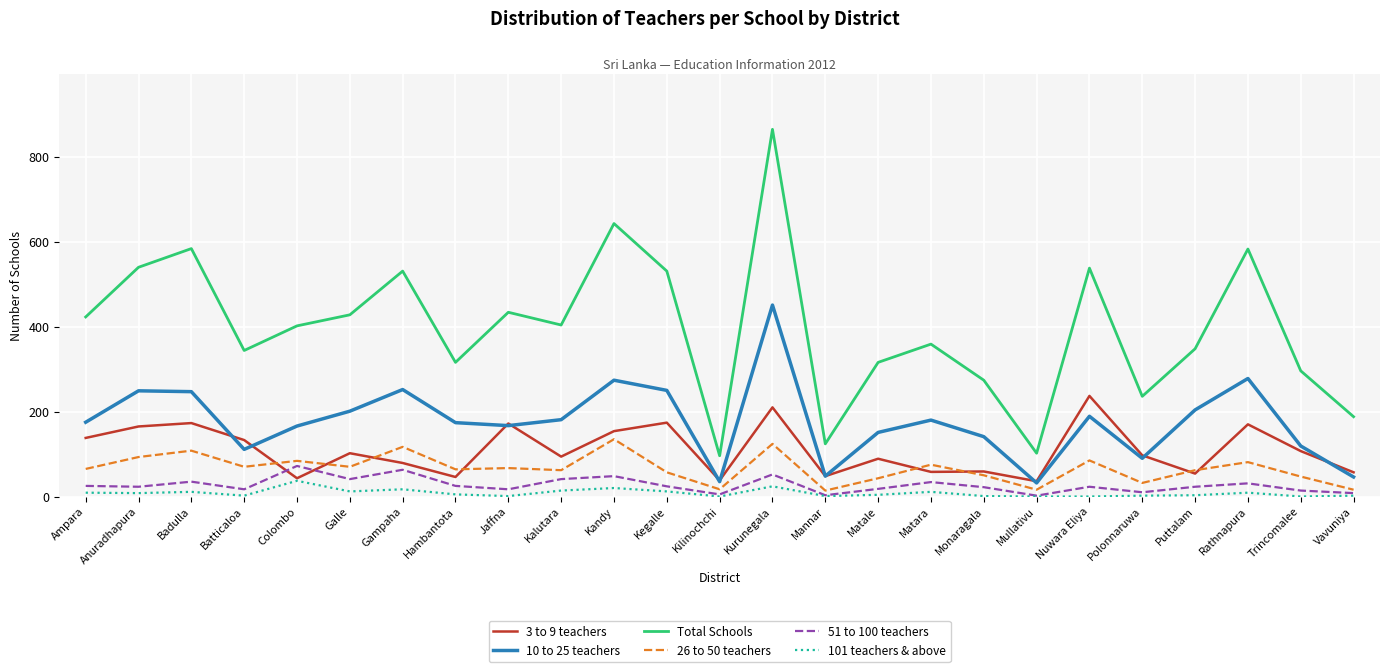

Between which two adjacent categories do 3 to 9 teachers and 10 to 25 teachers first intersect?

Badulla and Batticaloa